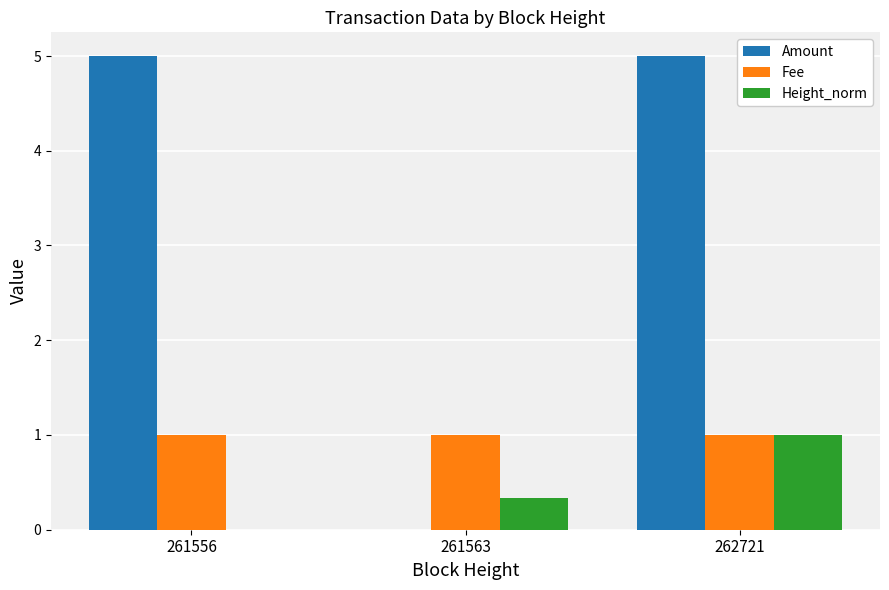

Reading left to right, transcribe all the data shown in this chart.

Amount: 5.0	0.0	5.0
Fee: 1.0	1.0	1.0
Height_norm: 0.0	0.3	1.0